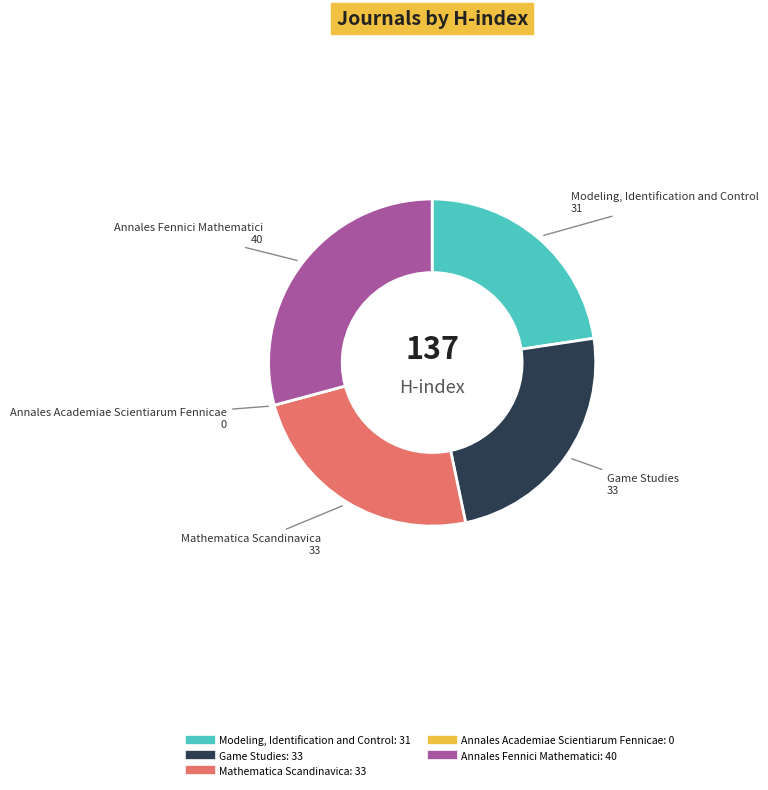

The Annales Fennici Mathematici slice represents 18% of the pie. True or false?

False